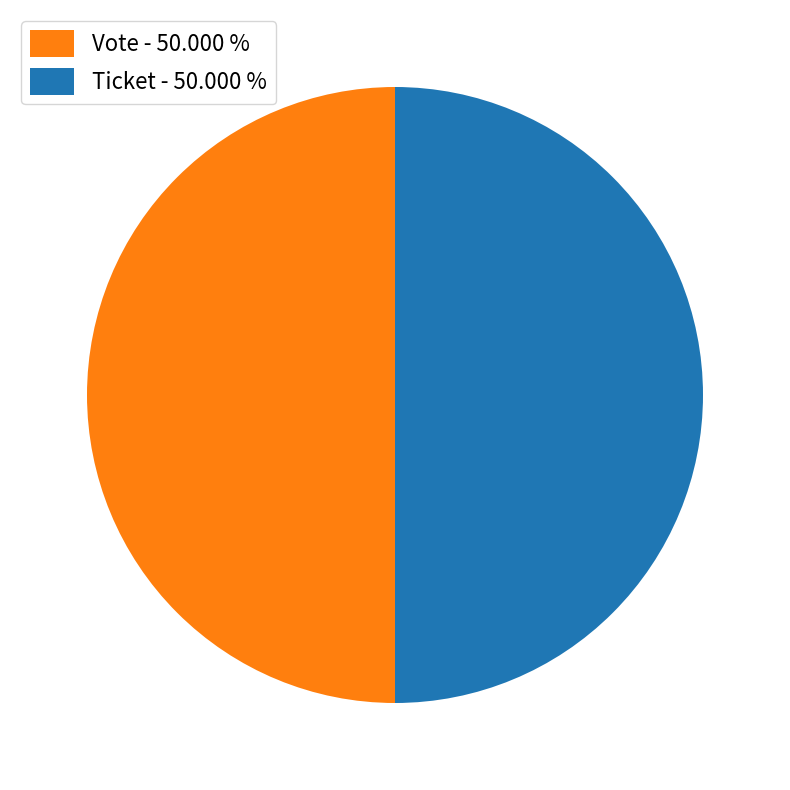

Do Vote - 50.000 % and Ticket - 50.000 % together represent more than half of the pie?

Yes